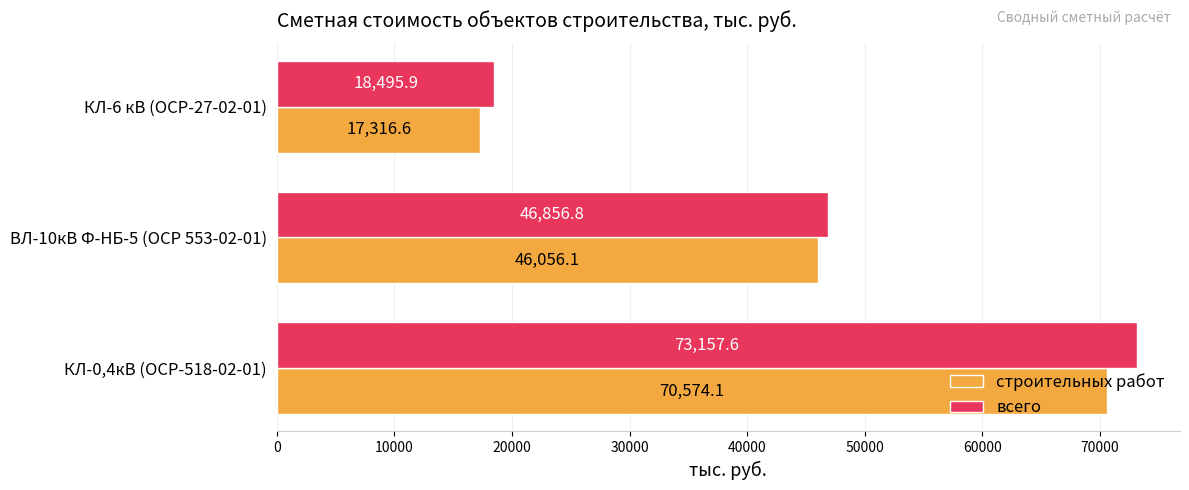

Rank the categories by строительных работ value from highest to lowest.

КЛ-0,4кВ (ОСР-518-02-01), ВЛ-10кВ Ф-НБ-5 (ОСР 553-02-01), КЛ-6 кВ (ОСР-27-02-01)